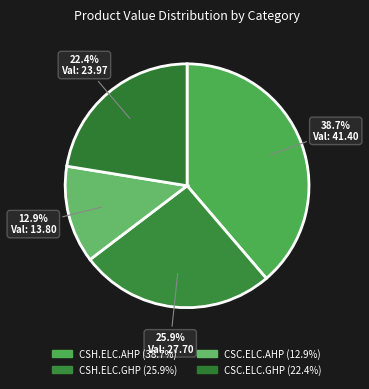

How many segments does this pie chart have?

4